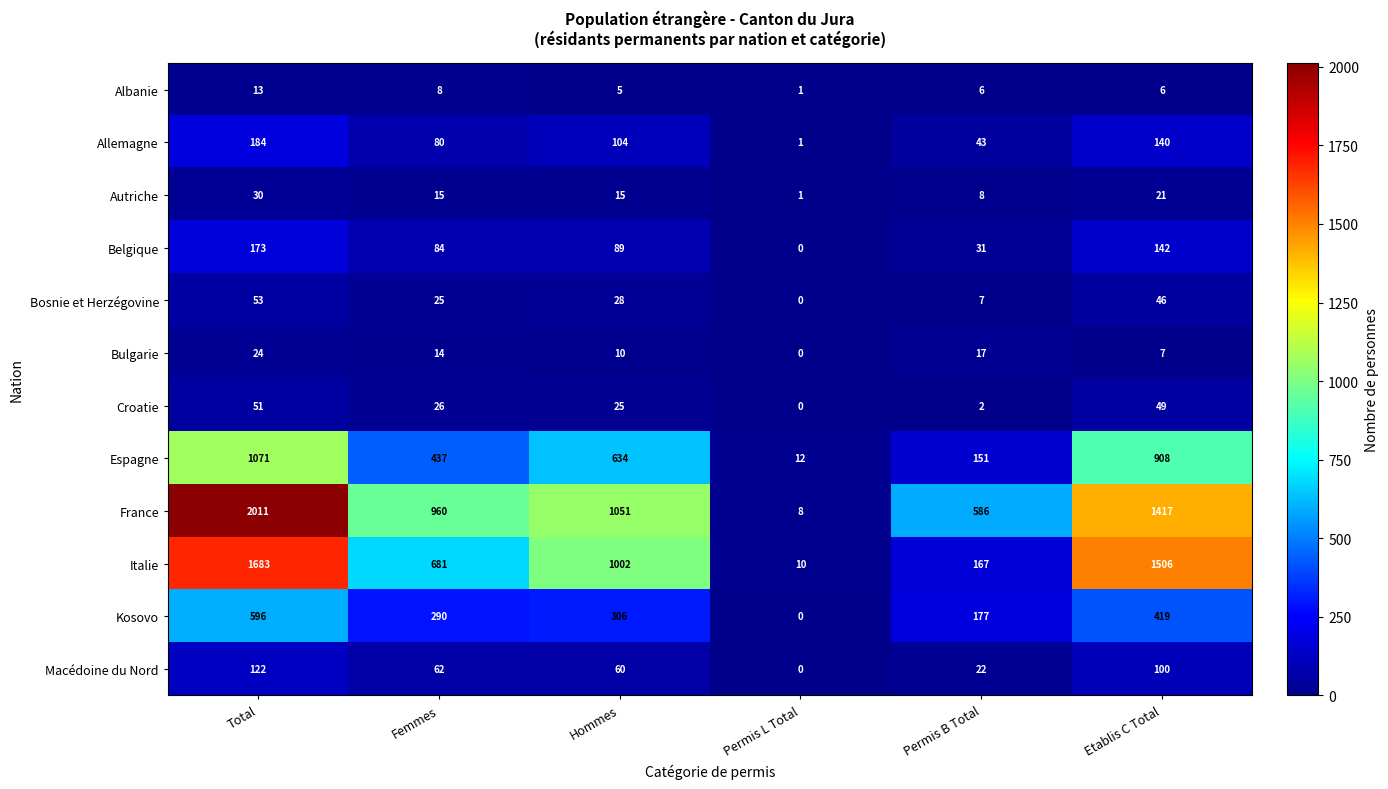

Which series has the widest spread of values?

France